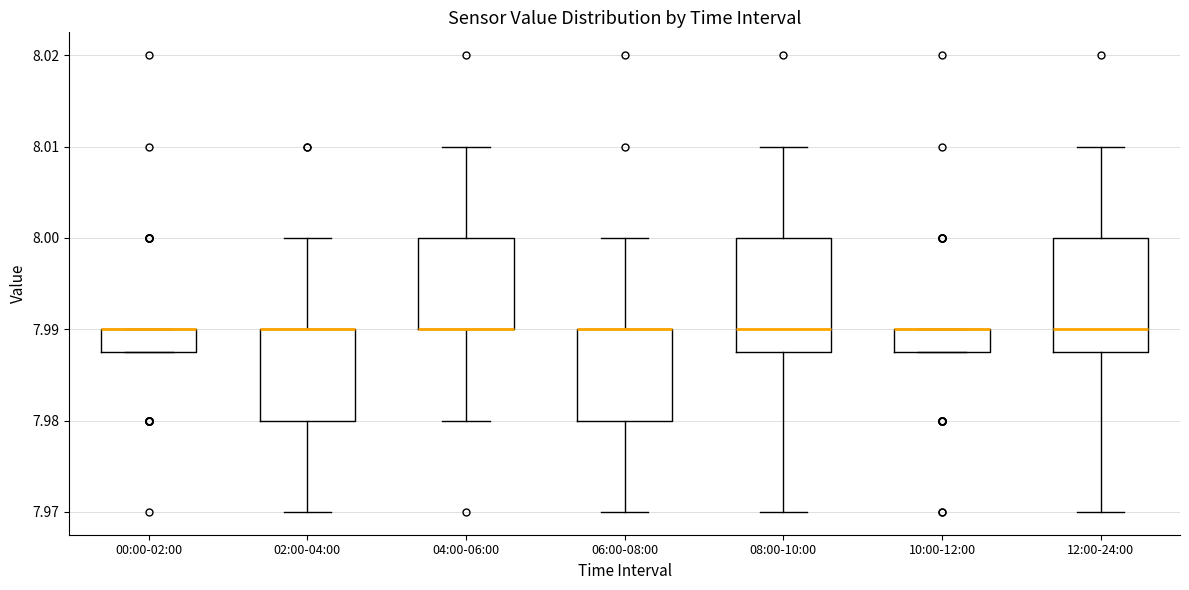

Reading left to right, transcribe this box plot: for each box, give where its median line is, the range the box spans, and where its two whiskers end, as read against the y-axis. The values are not printed on the chart, so give them approximately, as read against the axis.

00:00-02:00: median 7.990 (drawn on the box's upper edge), box 7.988 to 7.990, whiskers 7.988 to 7.990
02:00-04:00: median 7.990 (drawn on the box's upper edge), box 7.980 to 7.990, whiskers 7.970 to 8.000
04:00-06:00: median 7.990 (drawn on the box's lower edge), box 7.990 to 8.000, whiskers 7.980 to 8.010
06:00-08:00: median 7.990 (drawn on the box's upper edge), box 7.980 to 7.990, whiskers 7.970 to 8.000
08:00-10:00: median 7.990, box 7.988 to 8.000, whiskers 7.970 to 8.010
10:00-12:00: median 7.990 (drawn on the box's upper edge), box 7.988 to 7.990, whiskers 7.988 to 7.990
12:00-24:00: median 7.990, box 7.988 to 8.000, whiskers 7.970 to 8.010